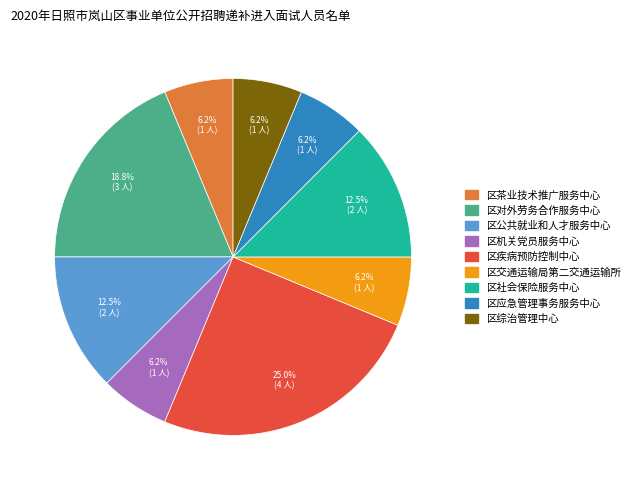

What is the ratio of the value at 区机关党员服务中心 to the value at 区综治管理中心?

1.0